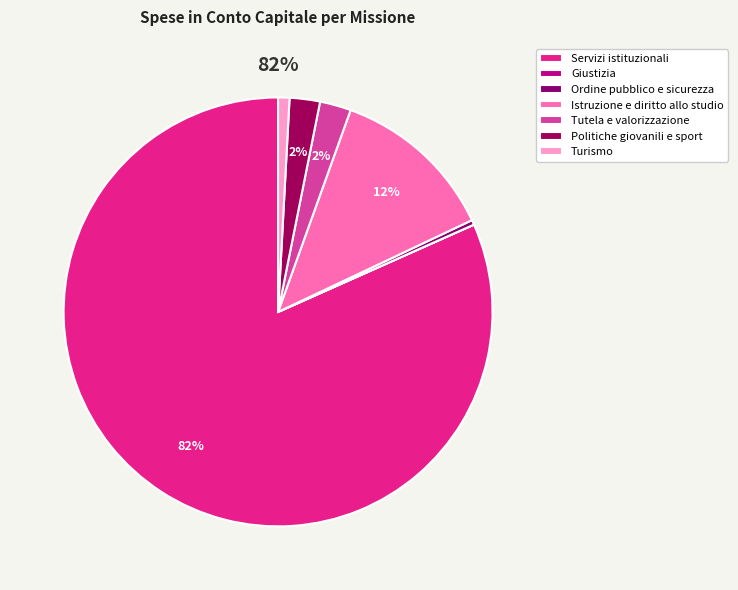

The Turismo slice represents 1% of the pie. True or false?

True